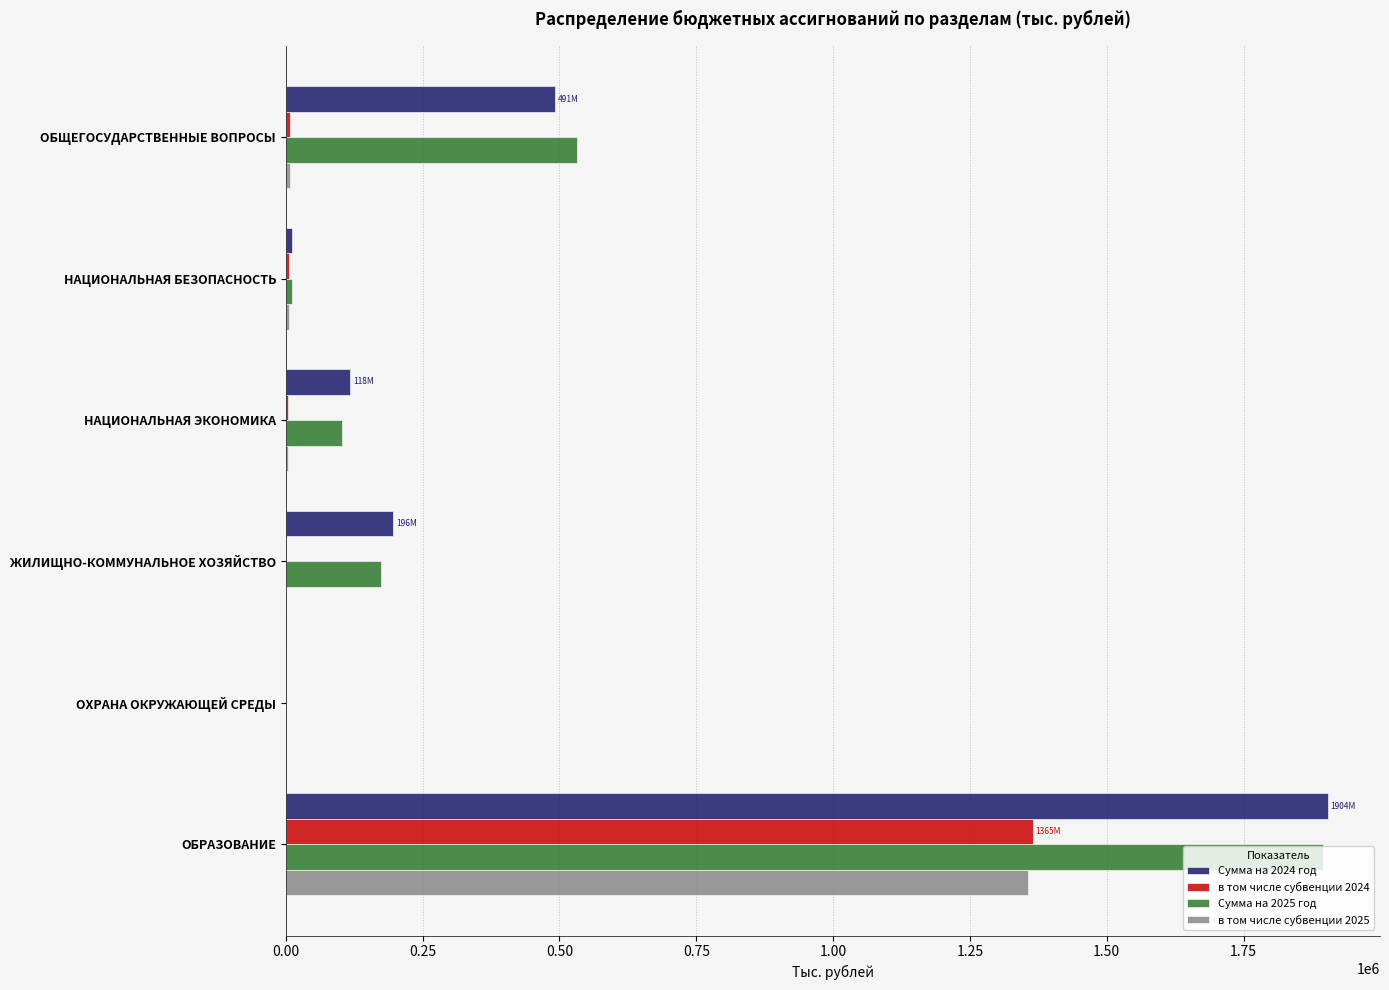

At which category is the sum across all series the highest?

ОБРАЗОВАНИЕ